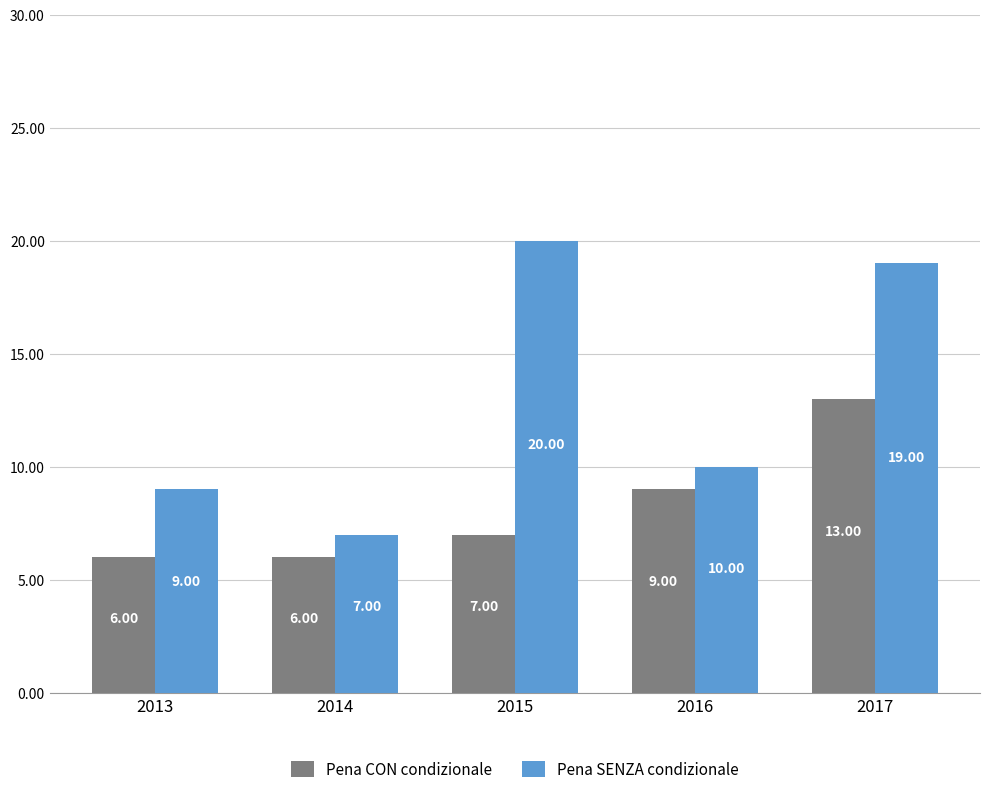

What is the difference between the maximum and minimum values in the Pena CON condizionale series?

7